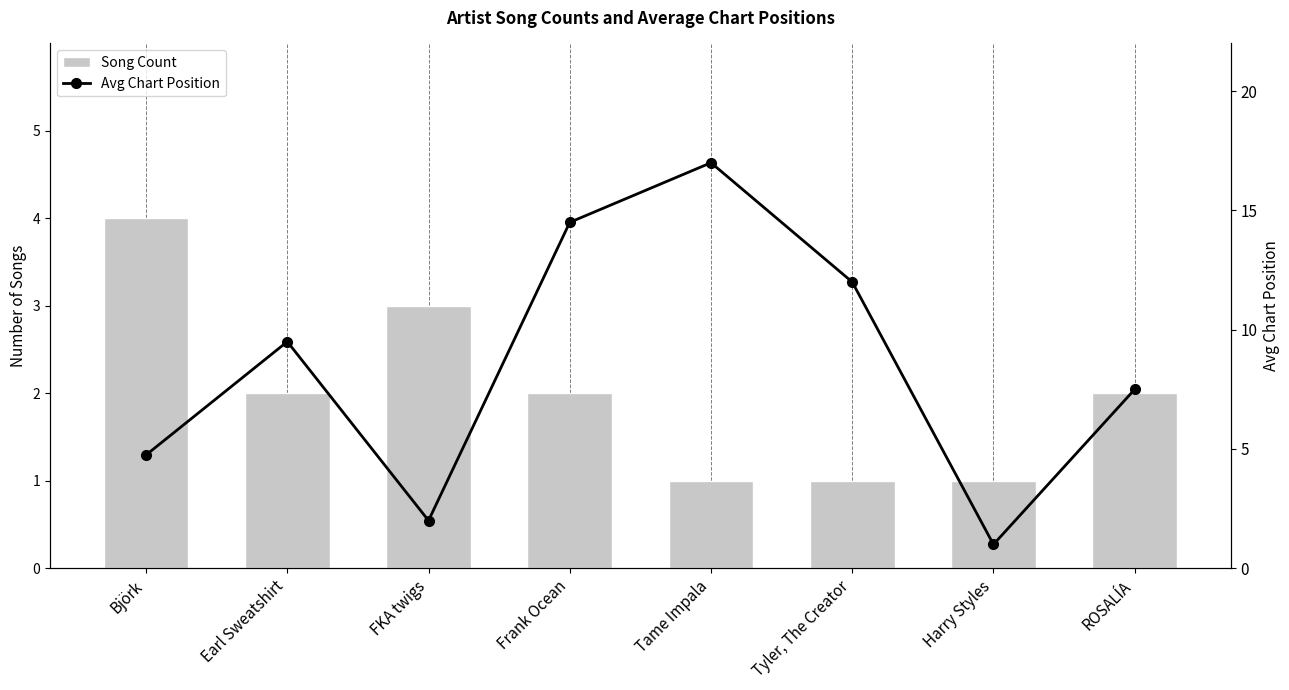

Reading left to right, list all the values displayed in this chart.

Song Count: 4.0	2.0	3.0	2.0	1.0	1.0	1.0	2.0
Avg Chart Position: 4.8	9.5	2.0	14.5	17.0	12.0	1.0	7.5